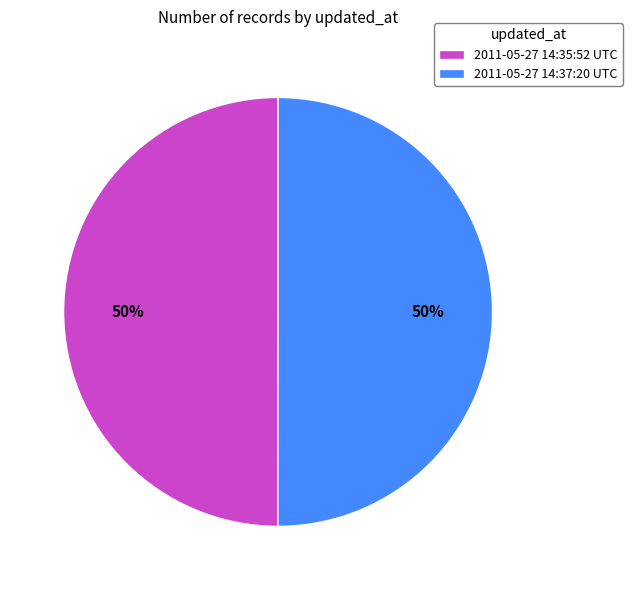

To the nearest percent, what is the combined percentage of 2011-05-27 14:35:52 UTC and 2011-05-27 14:37:20 UTC?

100%